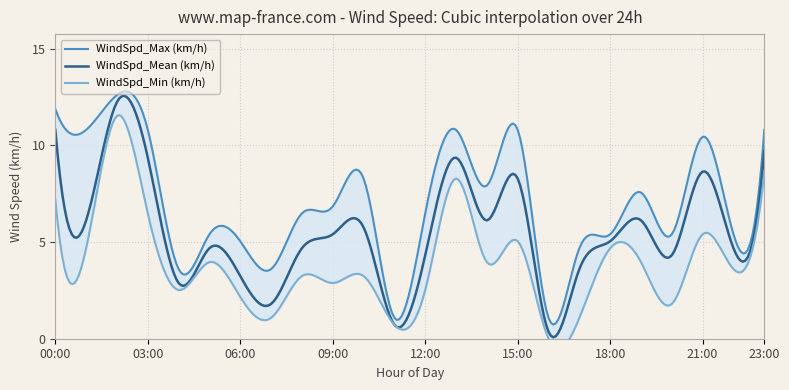

How many data points in WindSpd_Mean (km/h) are less than 5?

11